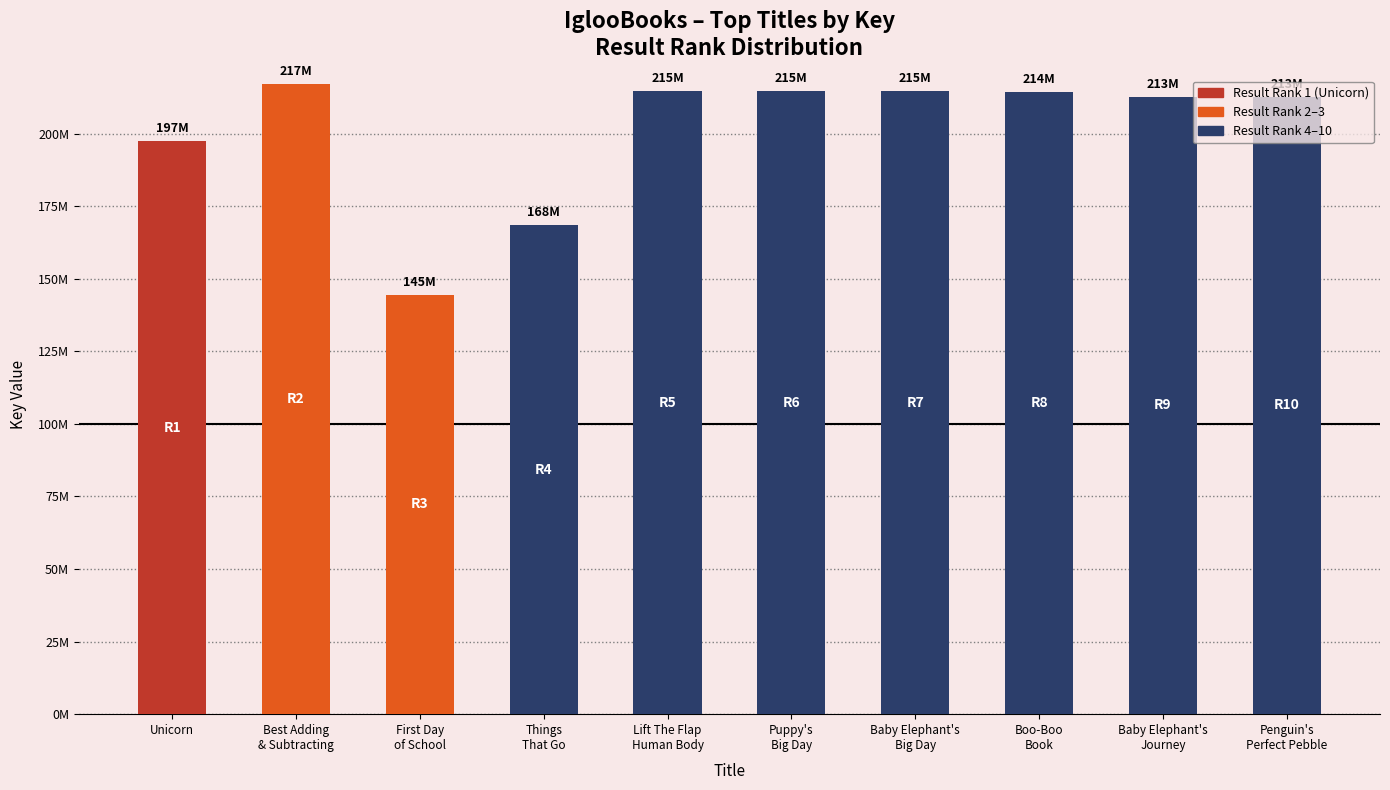

What is the label of the 9th bar from the left?

Baby Elephant's
Journey